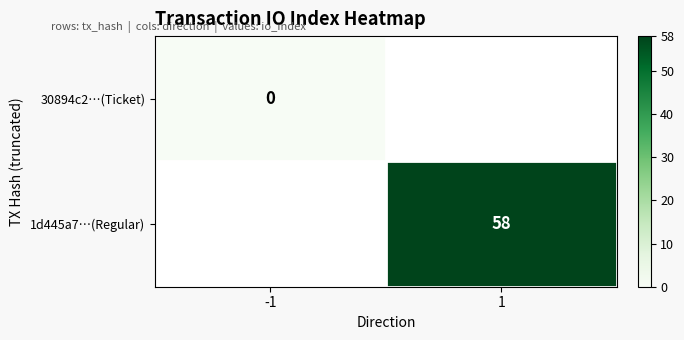

Is it true that 1d445a7…(Regular) equals 58 at 1?

True